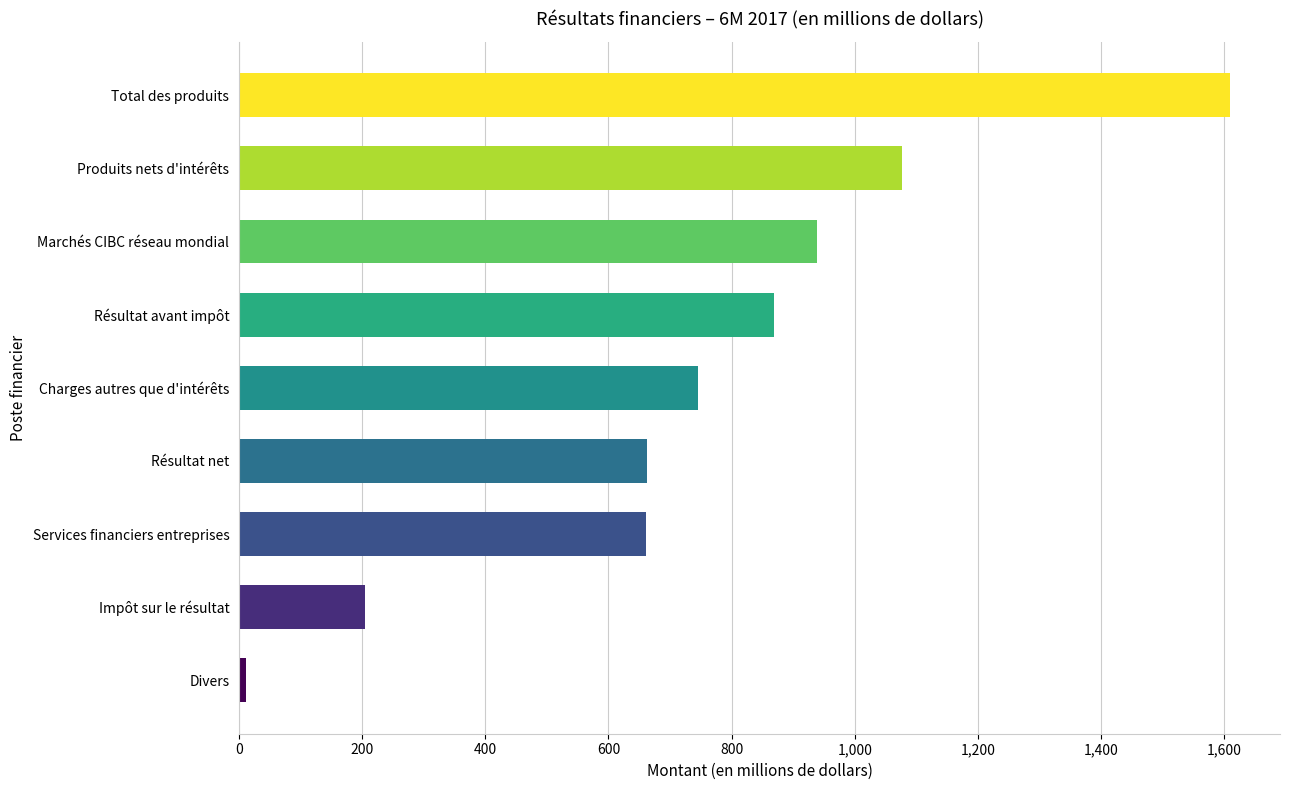

What is the label of the 9th bar from the top?

Divers